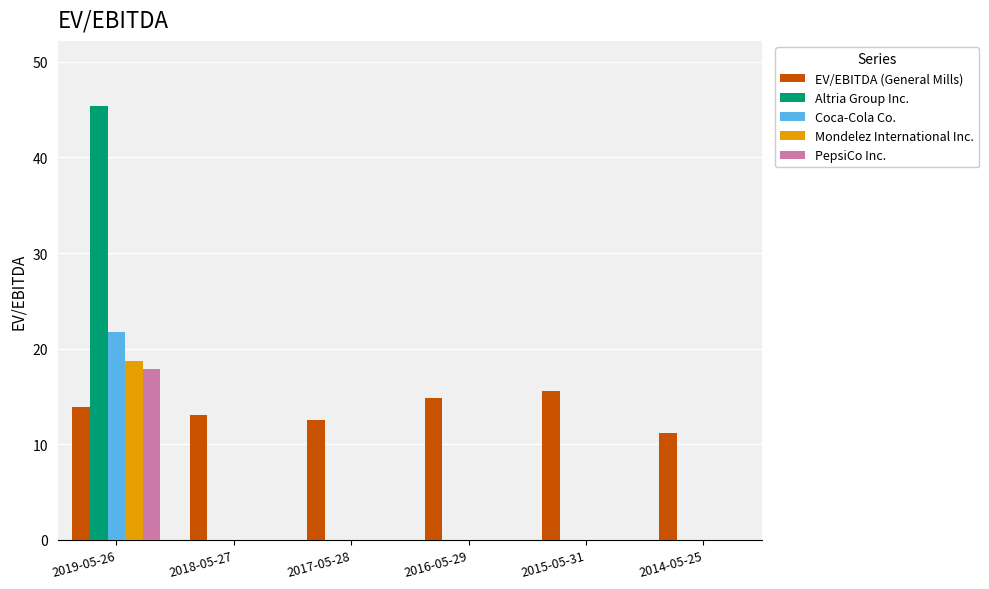

What is the maximum value shown in the chart?

45.4